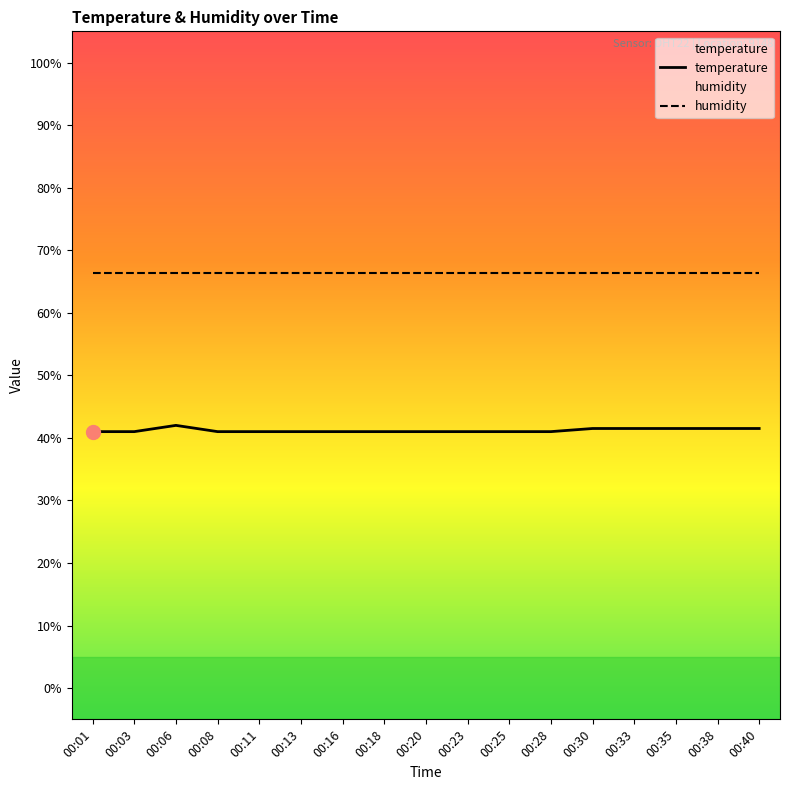

How many series are shown in this chart?

2